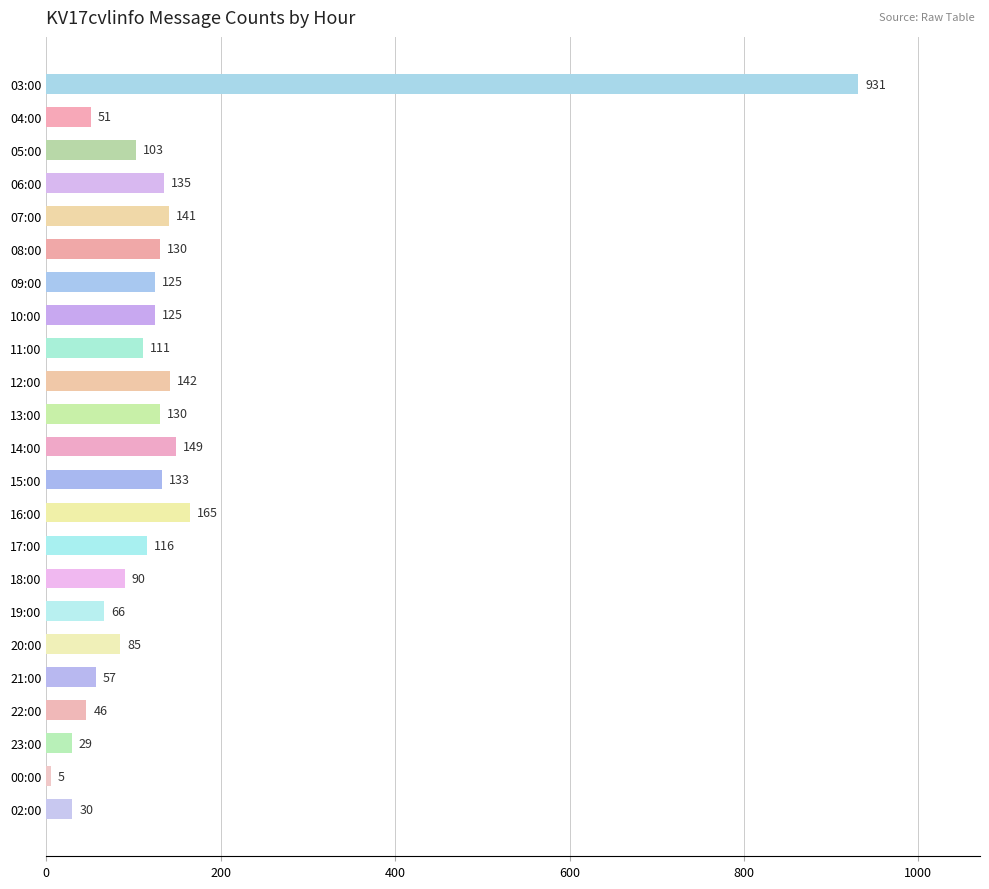

Count the number of categories in the chart.

23